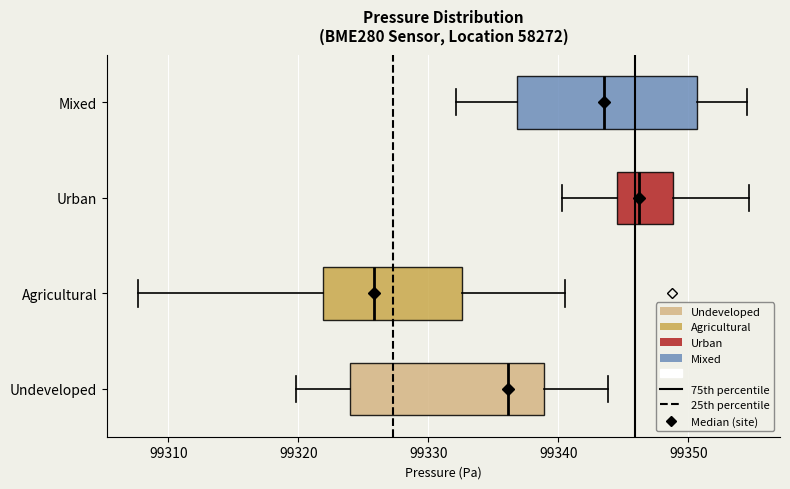

Where does the right whisker of the box for Urban end on the x-axis? The values are not printed on the chart, so give them approximately, as read against the axis.

99355